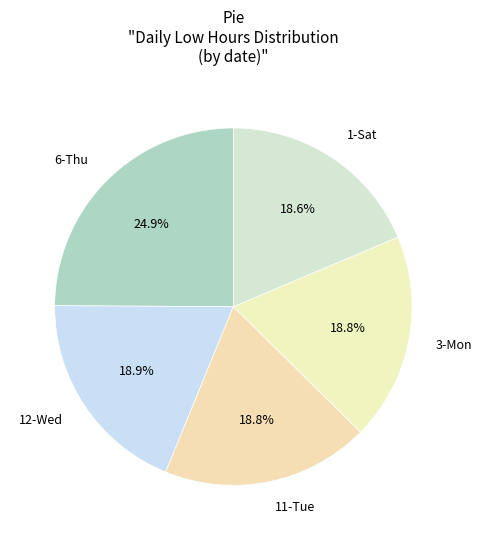

What is the ratio of the value at 12-Wed to the value at 11-Tue?

1.0